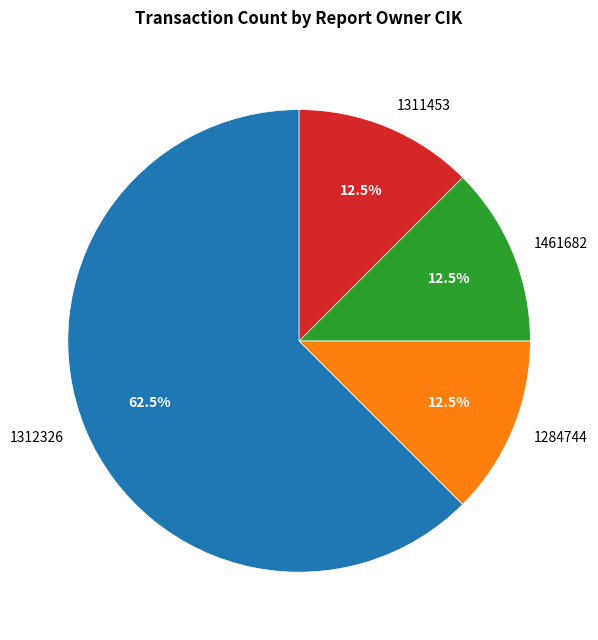

Approximately how many times larger is the value at 1312326 compared to 1311453?

5.0